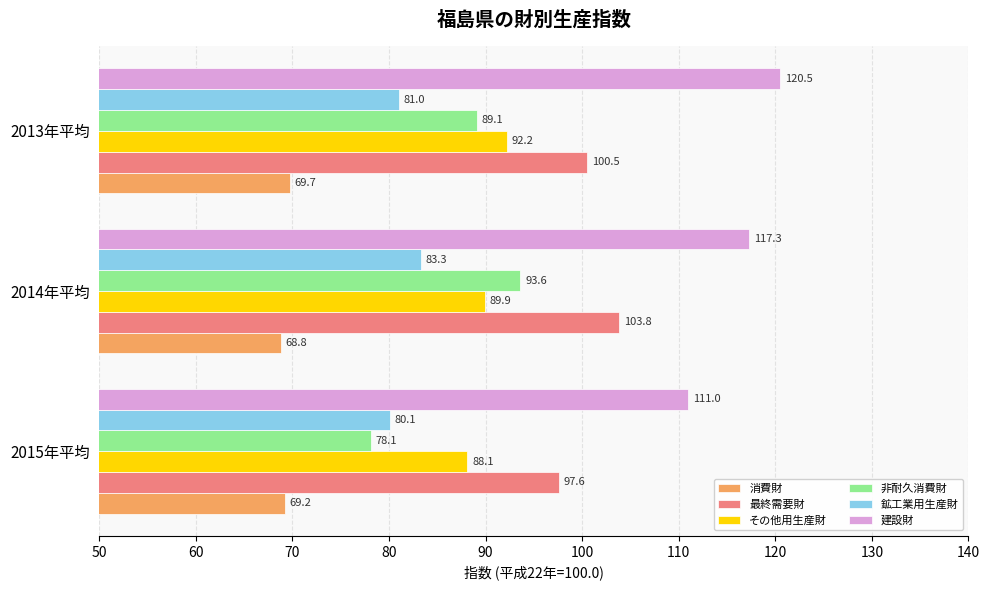

List the series in order of their peak value, highest first.

建設財, 最終需要財, 非耐久消費財, その他用生産財, 鉱工業用生産財, 消費財